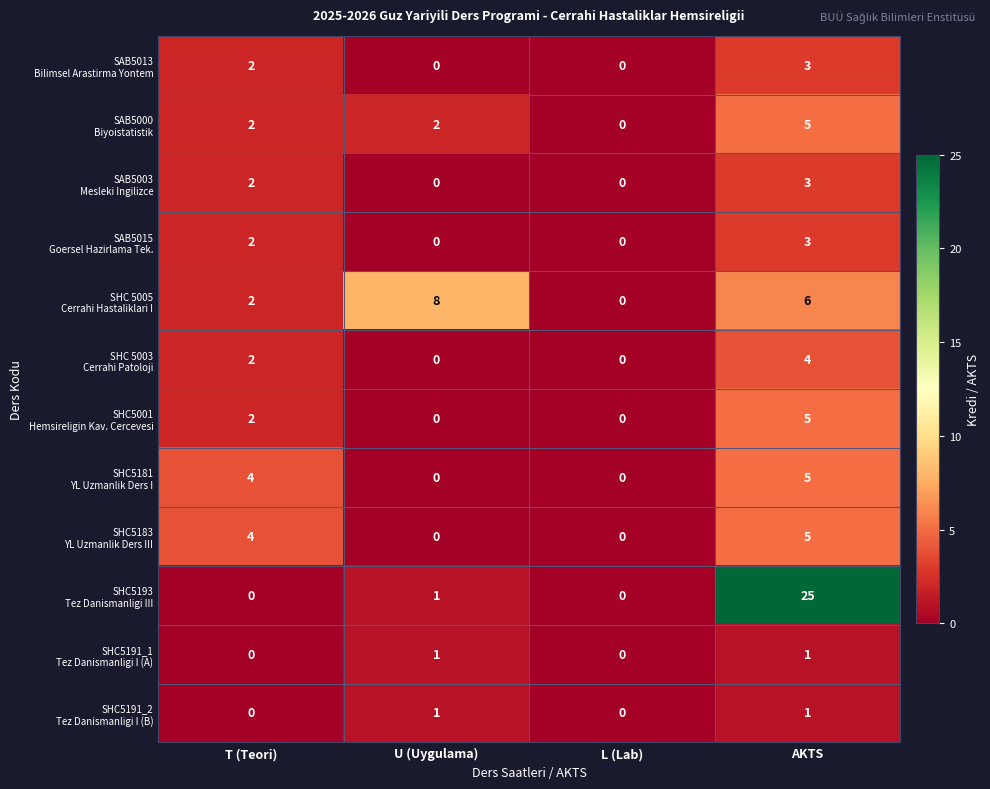

What is the spread (max minus min) of values at T (Teori)?

4